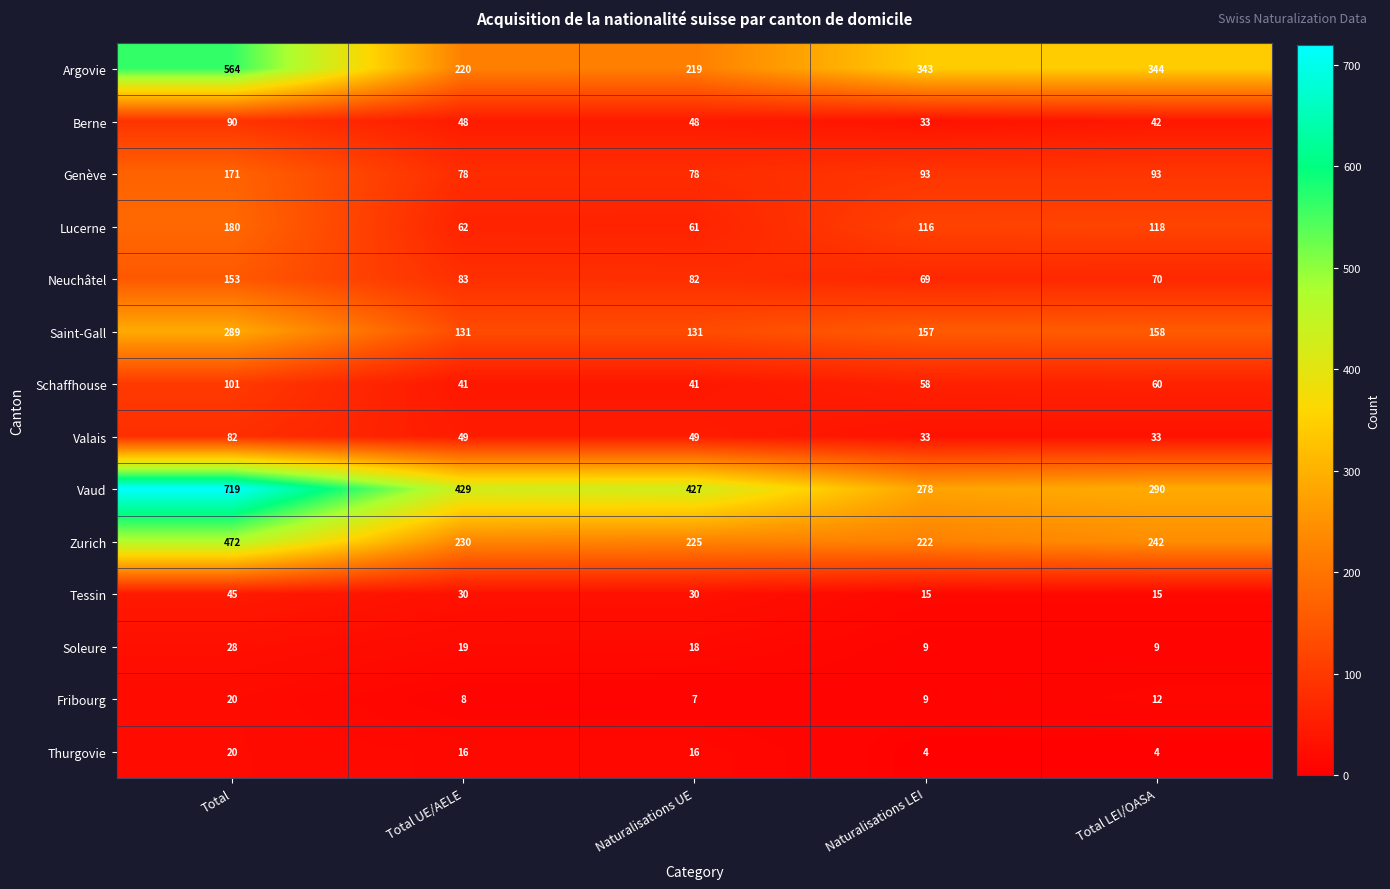

Is it true that Zurich equals 77 at Total UE/AELE?

False